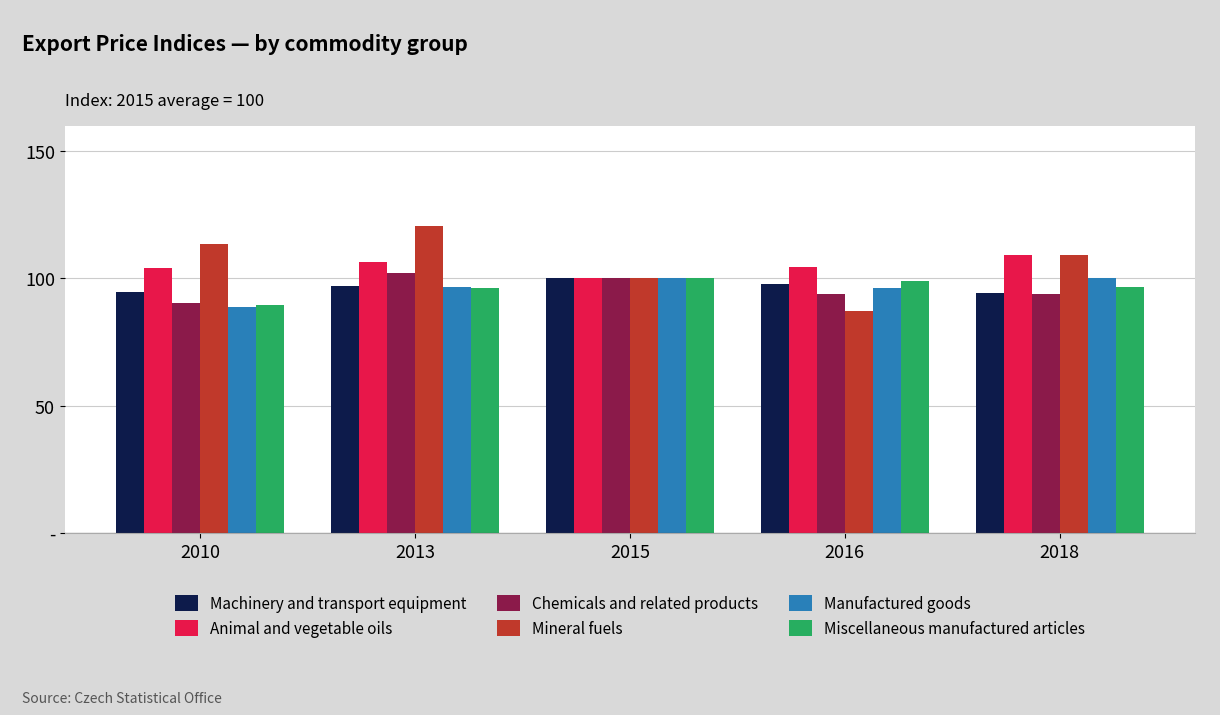

What are all the series names shown in the legend?

Machinery and transport equipment, Animal and vegetable oils, Chemicals and related products, Mineral fuels, Manufactured goods, Miscellaneous manufactured articles